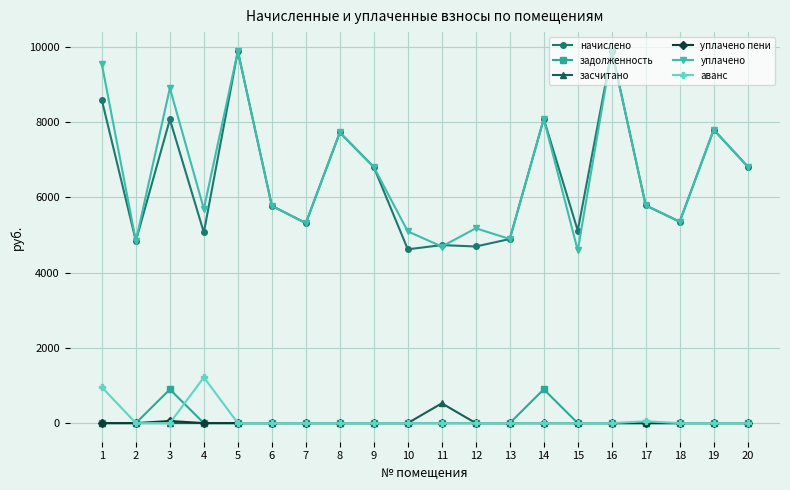

True or false: засчитано has a value of 0.0 at 3.

True